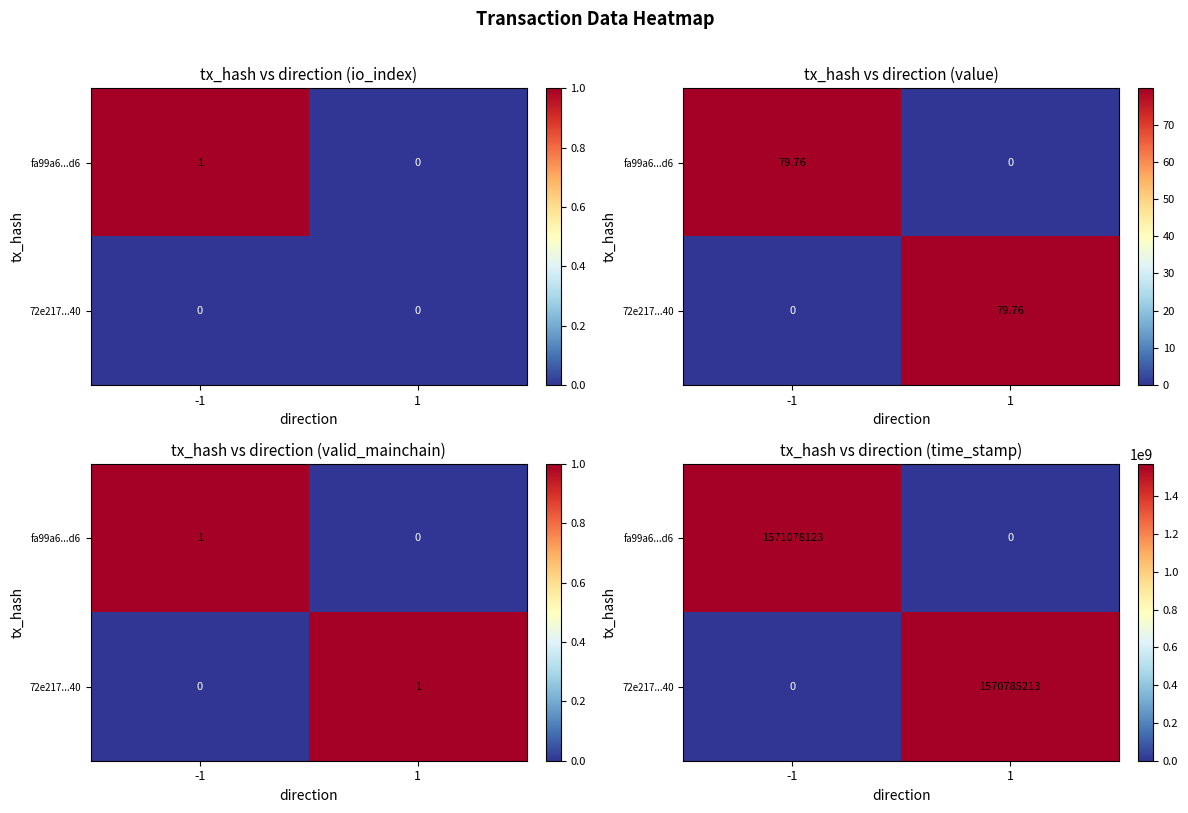

What is the sum of the fa99a6...d6 values at -1 and 1?

1571078123